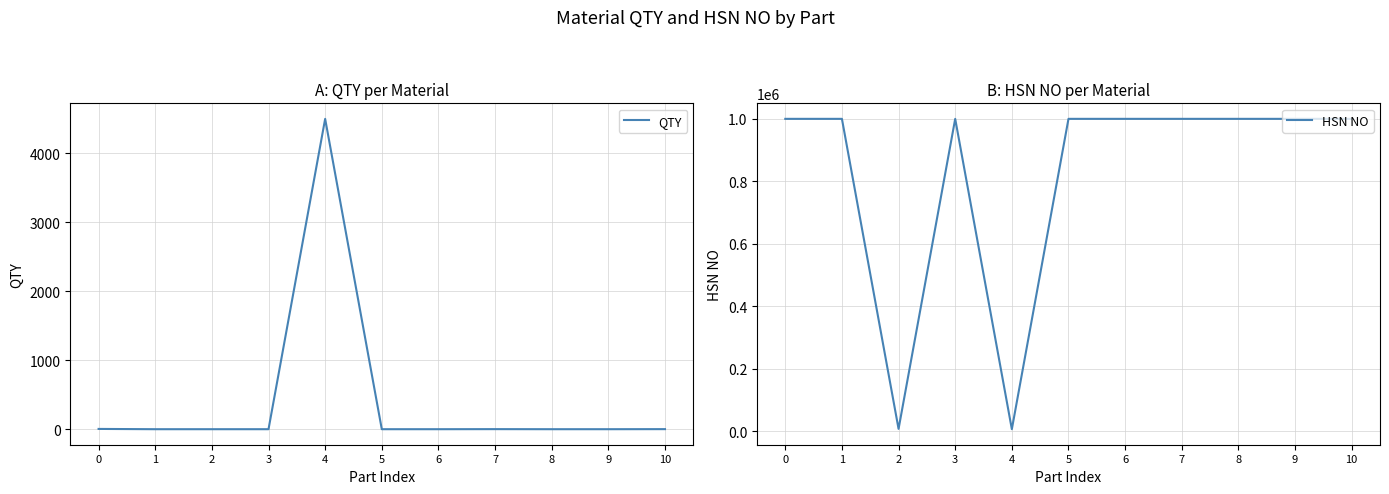

What is the greatest value displayed?

998898